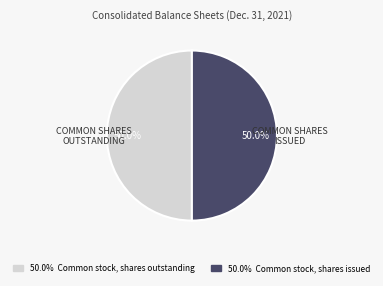

Which category accounts for the majority?

Common stock, shares issued